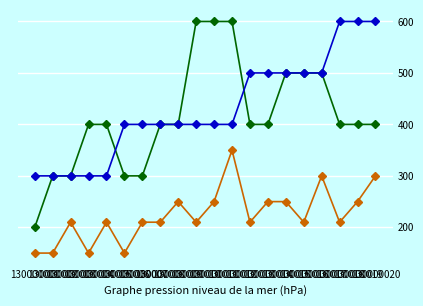

What is the minimum value shown in the chart?

150